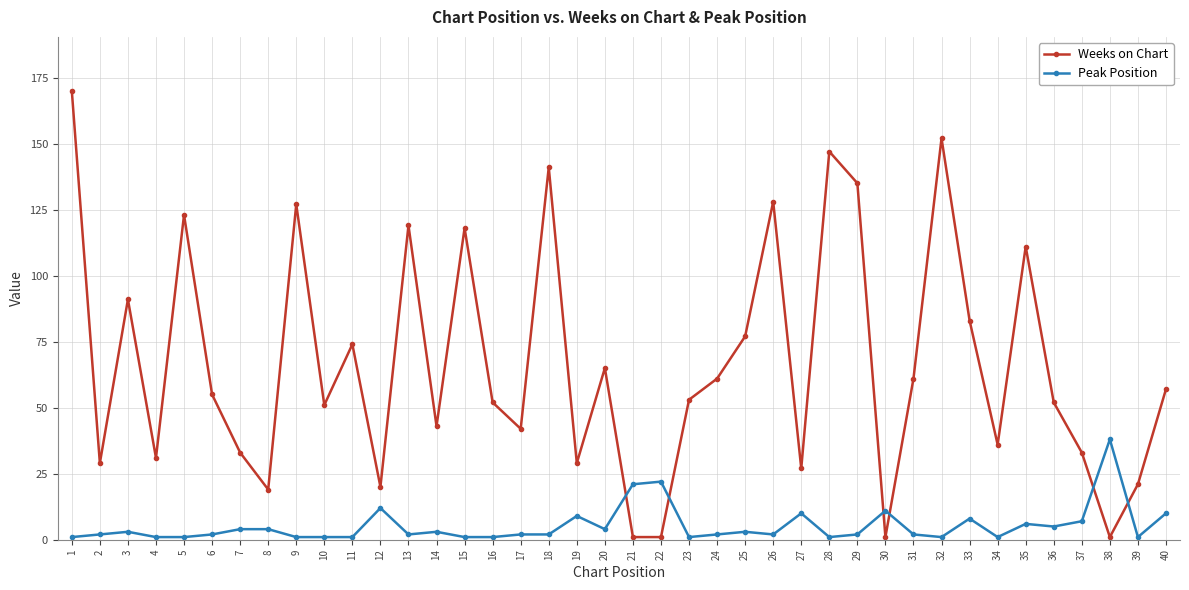

What is the maximum value shown in the chart?

170